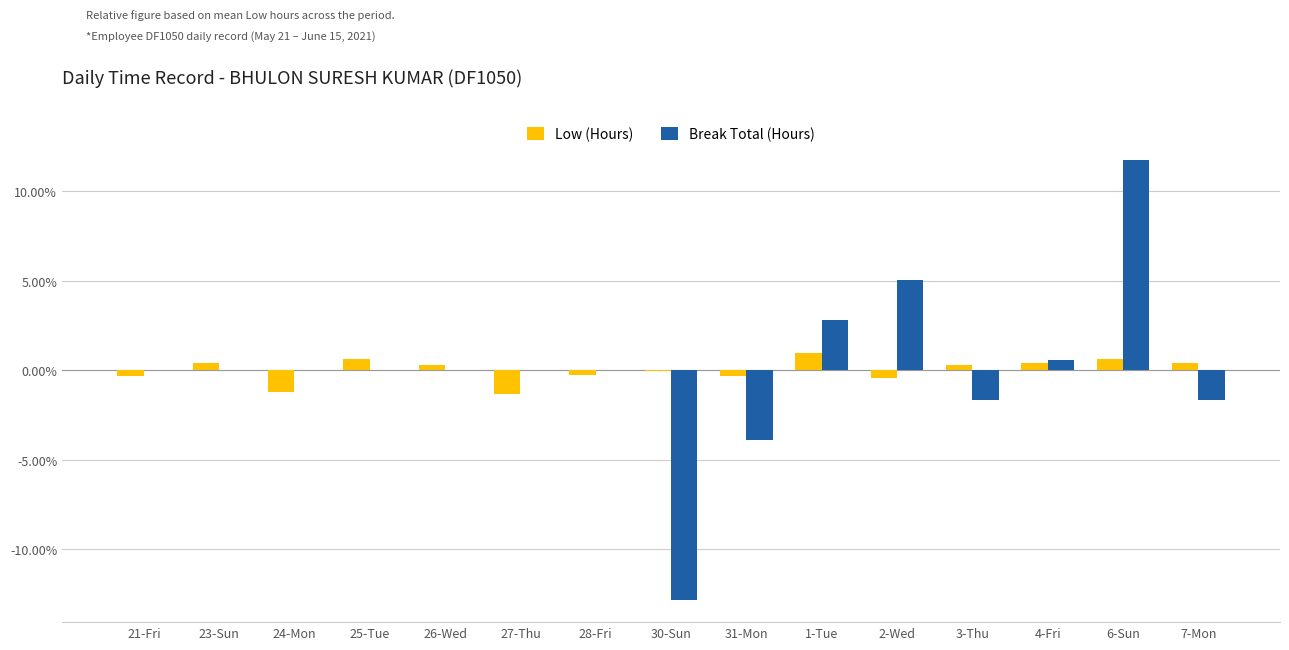

At which category is the sum across all series the highest?

6-Sun